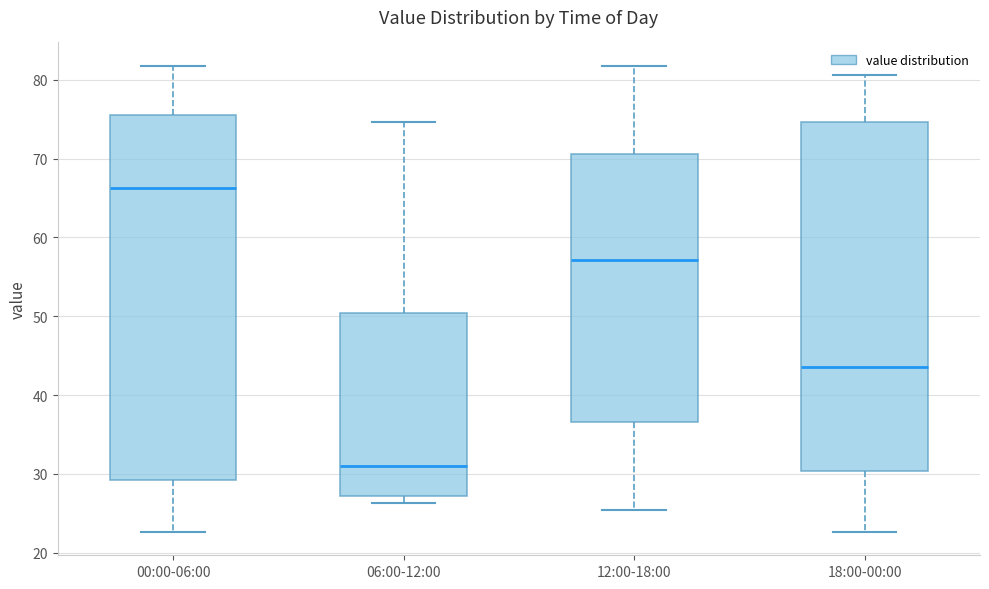

Which box has the lowest median line?

06:00-12:00